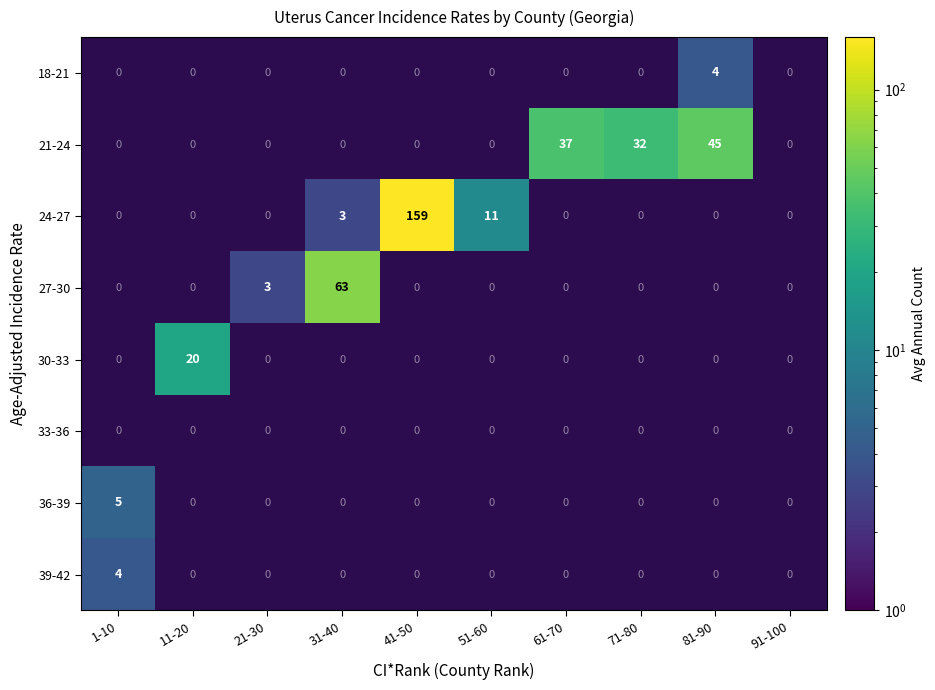

How many positive values does the 21-24 series have?

3